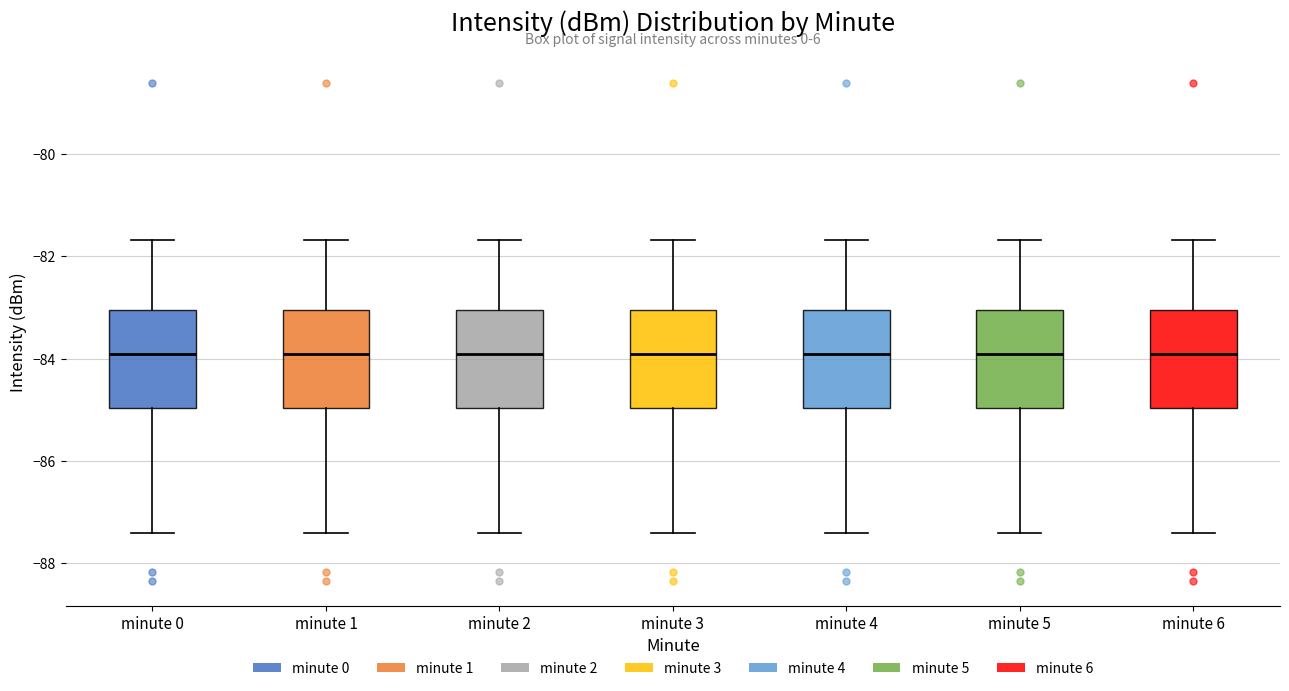

Reading left to right, transcribe this box plot: for each box, give where its median line is, the range the box spans, and where its two whiskers end, as read against the y-axis. The values are not printed on the chart, so give them approximately, as read against the axis.

minute 0: median -84.0, box -85.0 to -83.0, whiskers -87.4 to -81.6
minute 1: median -84.0, box -85.0 to -83.0, whiskers -87.4 to -81.6
minute 2: median -84.0, box -85.0 to -83.0, whiskers -87.4 to -81.6
minute 3: median -84.0, box -85.0 to -83.0, whiskers -87.4 to -81.6
minute 4: median -84.0, box -85.0 to -83.0, whiskers -87.4 to -81.6
minute 5: median -84.0, box -85.0 to -83.0, whiskers -87.4 to -81.6
minute 6: median -84.0, box -85.0 to -83.0, whiskers -87.4 to -81.6